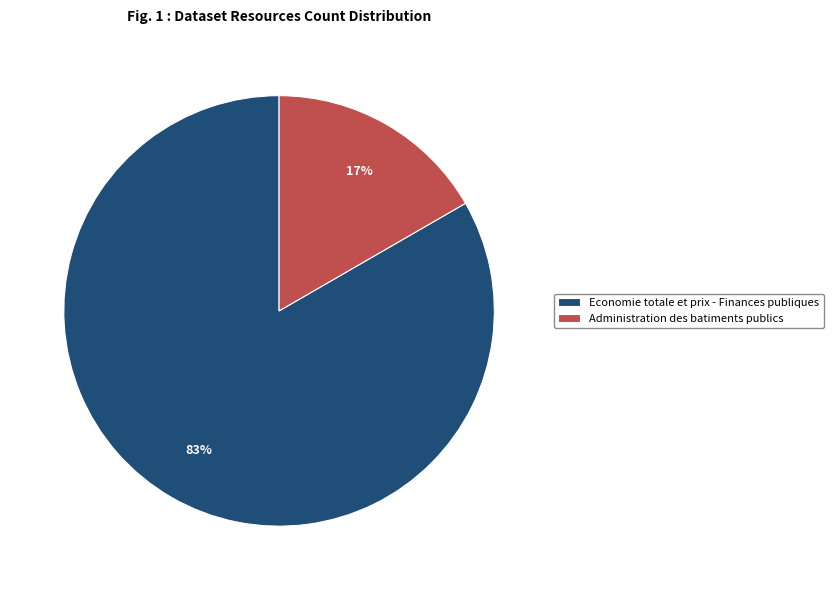

Which category has the biggest portion of the pie?

Economie totale et prix - Finances publiques